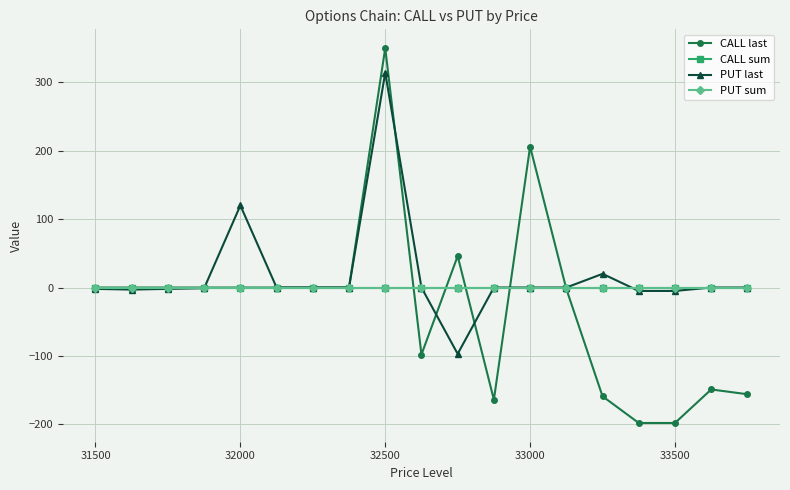

How many series are shown in this chart?

4